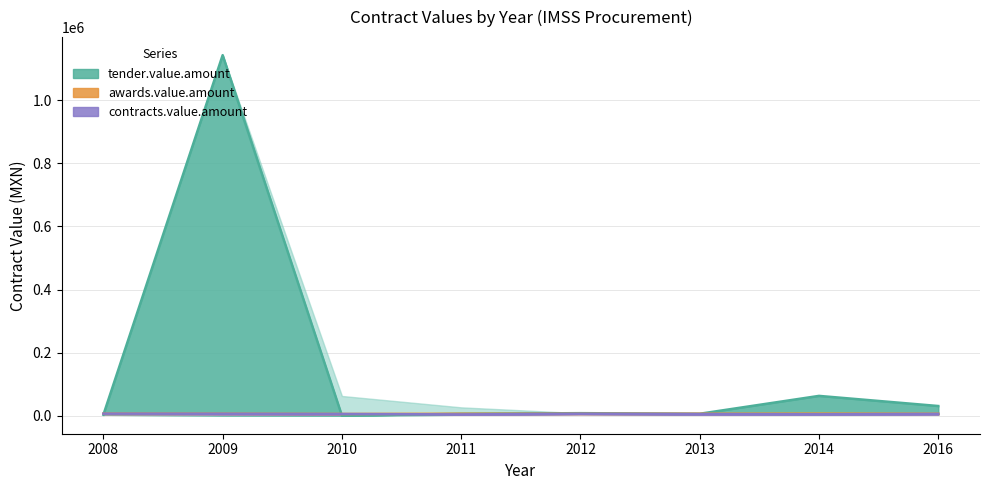

Which series changed the most between 2009 and 2013?

tender.value.amount